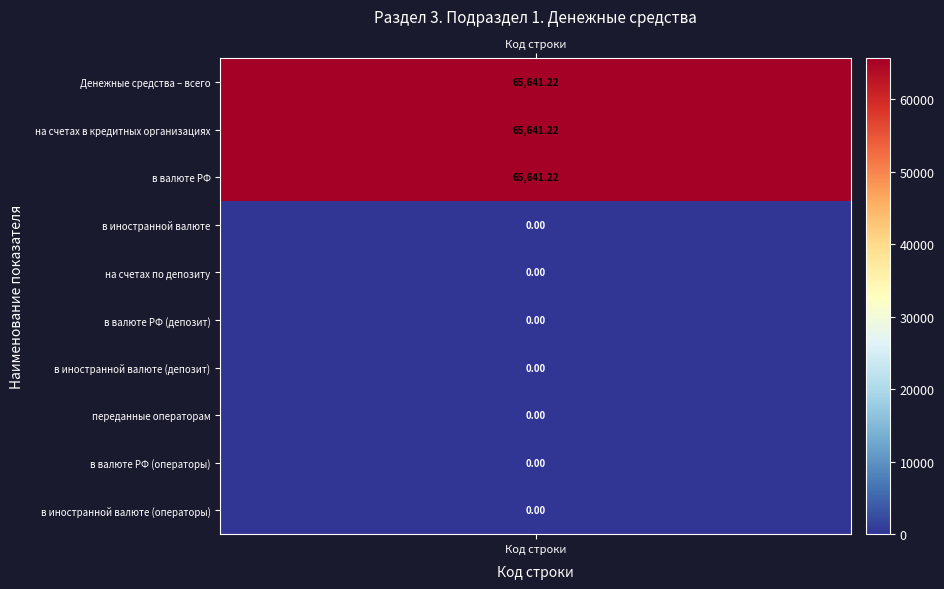

Is it true that the value at 8 is -34416.8?

False